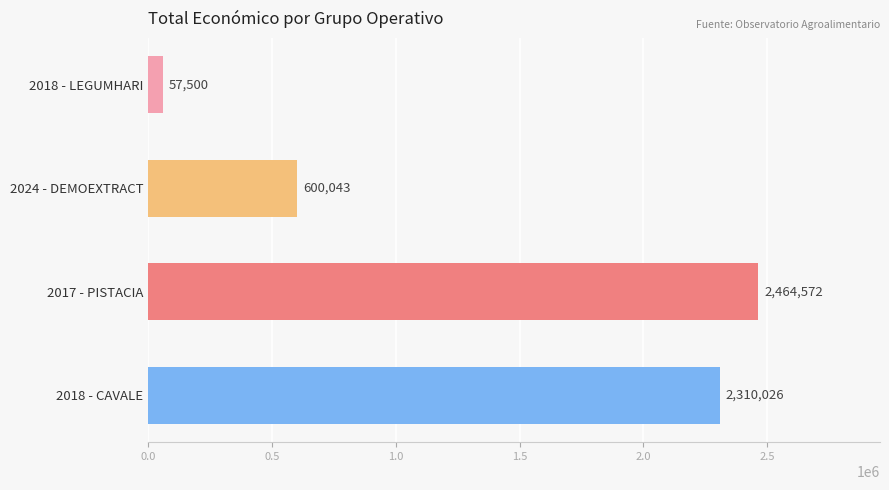

Are the bars horizontal?

Yes